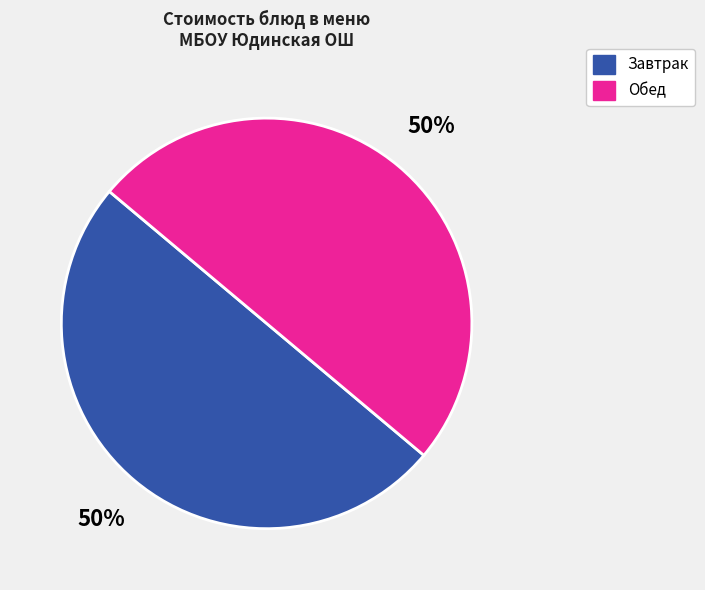

The Завтрак slice represents 58% of the pie. True or false?

False